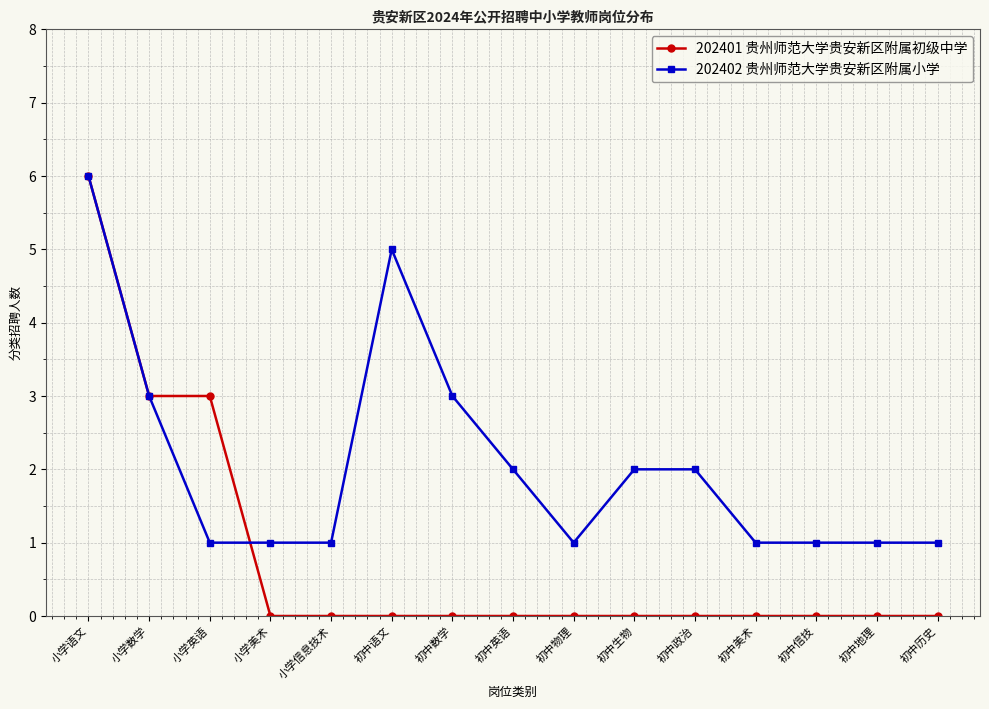

List the series in order of their overall mean, highest first.

202402 贵州师范大学贵安新区附属小学, 202401 贵州师范大学贵安新区附属初级中学